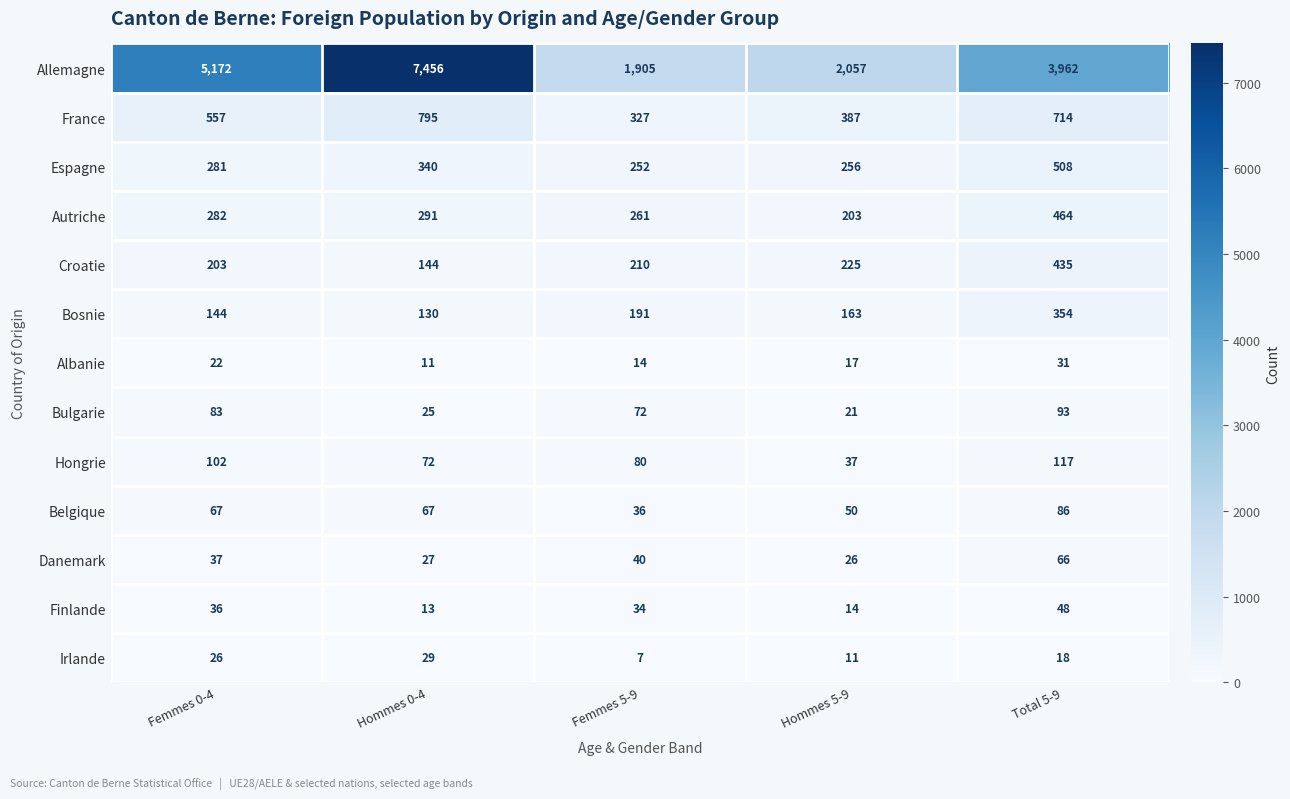

At Femmes 0-4, list the series in order from smallest to largest.

Albanie, Irlande, Finlande, Danemark, Belgique, Bulgarie, Hongrie, Bosnie, Croatie, Espagne, Autriche, France, Allemagne